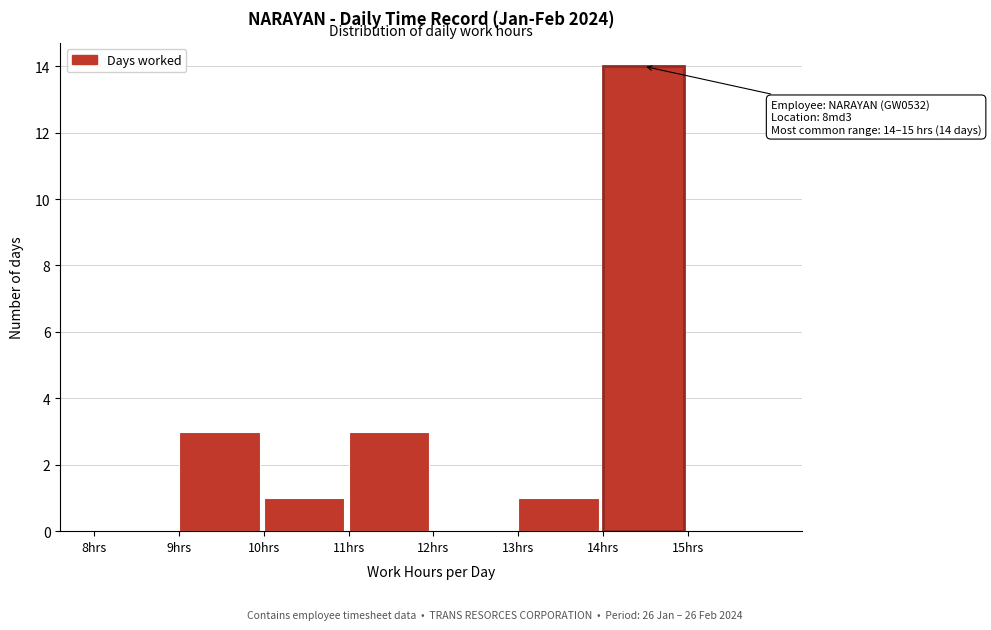

Which range on the x-axis has the tallest bar?

14 to 15